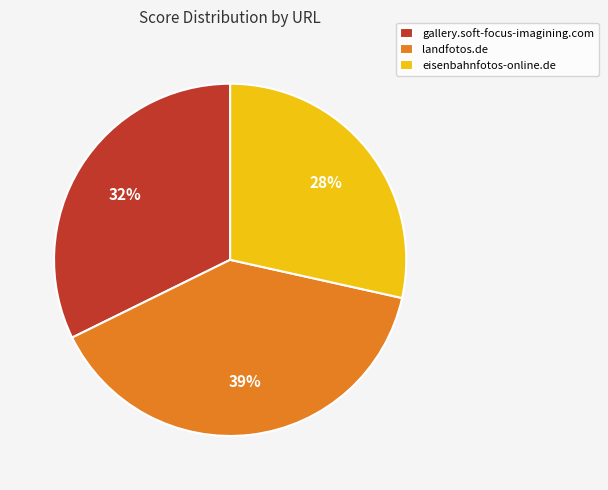

Which slice is the largest?

landfotos.de